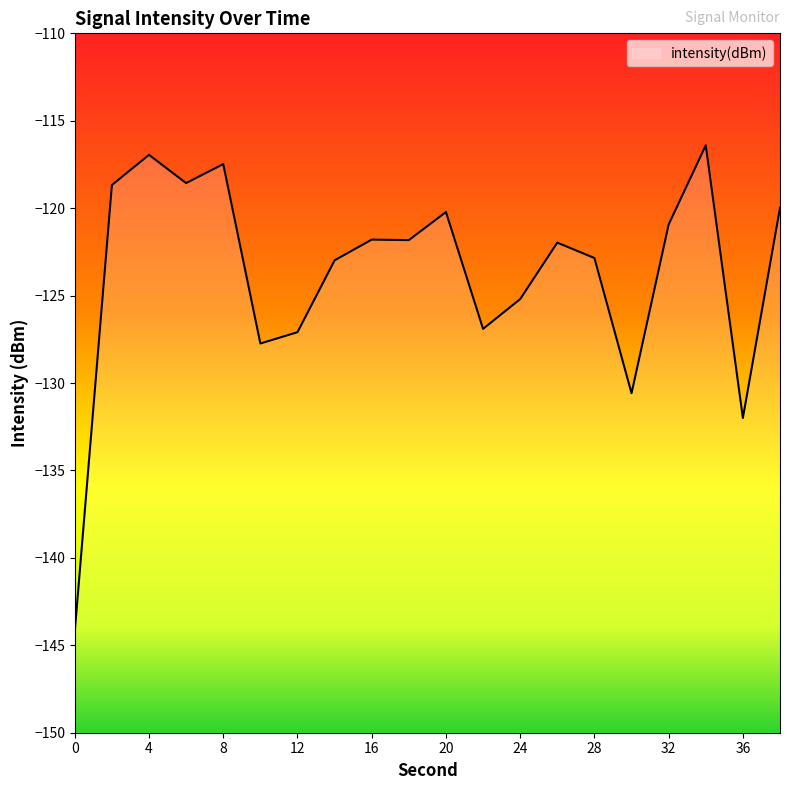

How many data points are less than -121?

12